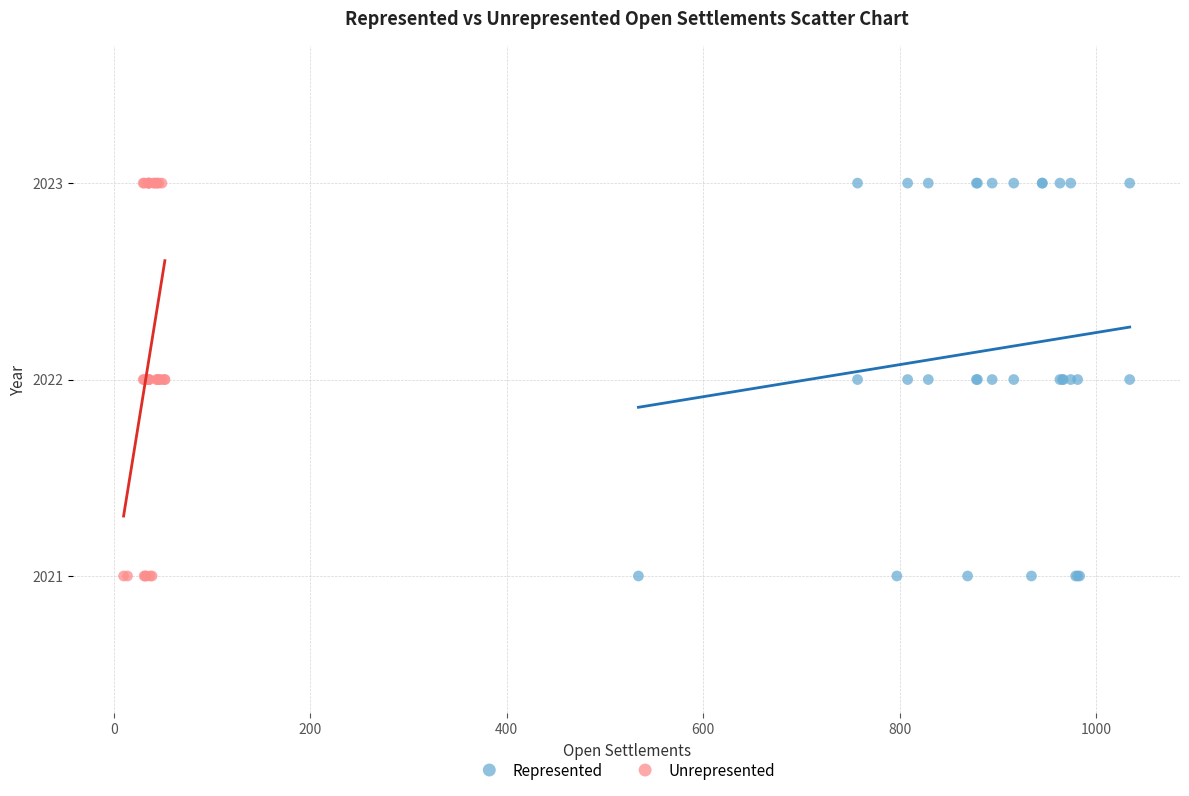

What are all the series names shown in the legend?

Represented, Unrepresented